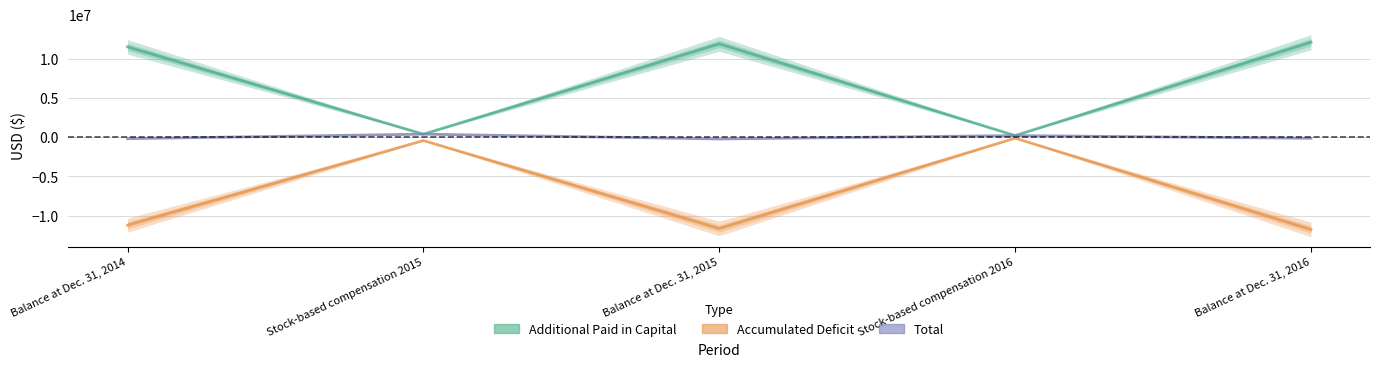

Between Balance at Dec. 31, 2014 and Stock-based compensation 2016, which series saw the biggest shift?

Additional Paid in Capital